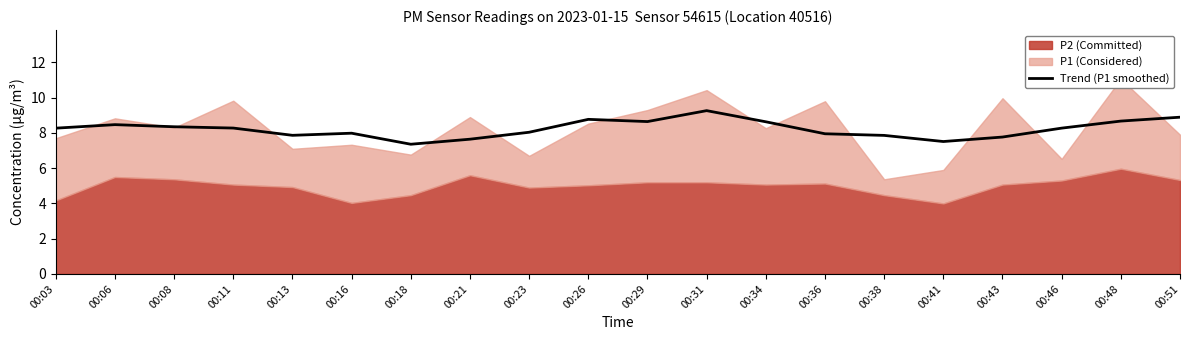

Approximately how many times larger is the value at 00:08 compared to 00:29?

1.0